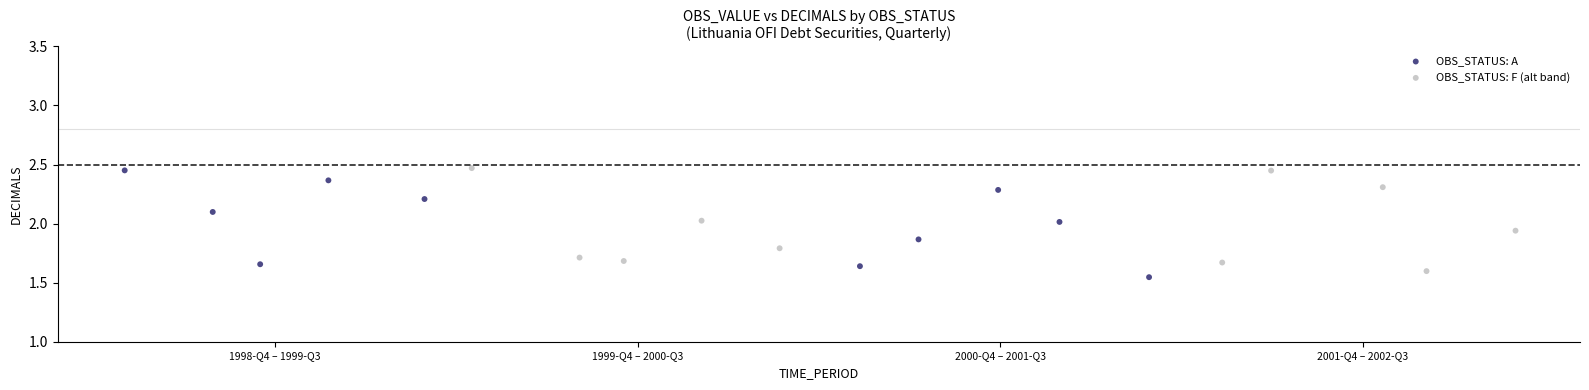

What are all the series names shown in the legend?

OBS_STATUS: A, OBS_STATUS: F (alt band)